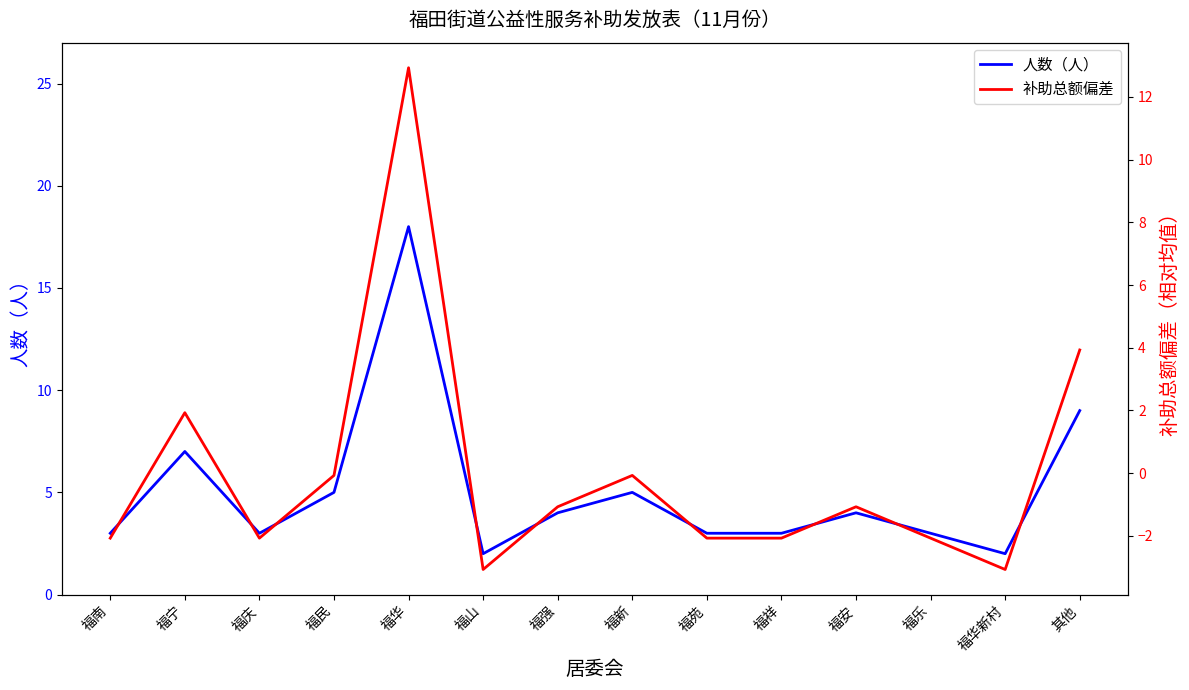

The 补助总额偏差 series shows -2.1 at 福乐. True or false?

True